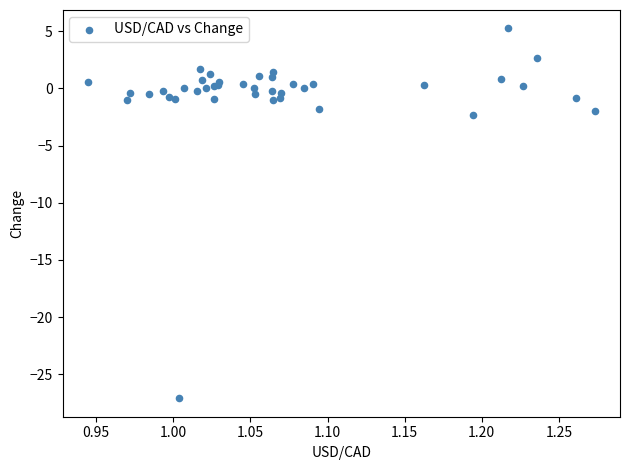

What Y value in the scatter plot is closest to -10?

-2.3